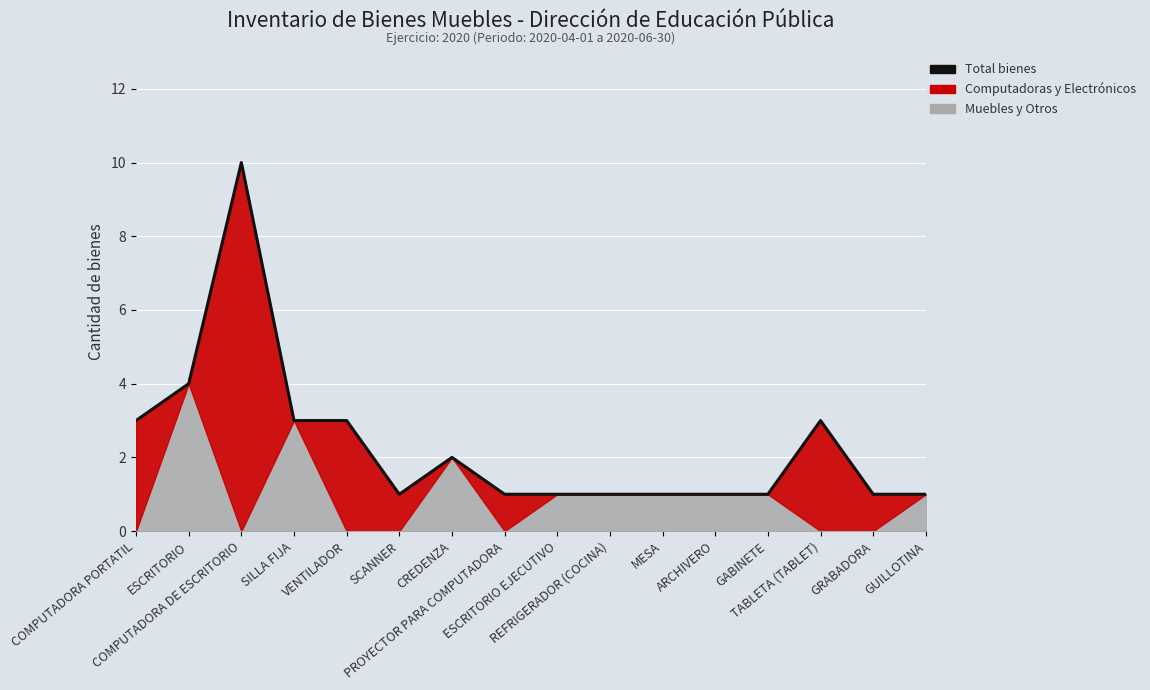

What is the label of the 6th point from the left?

SCANNER